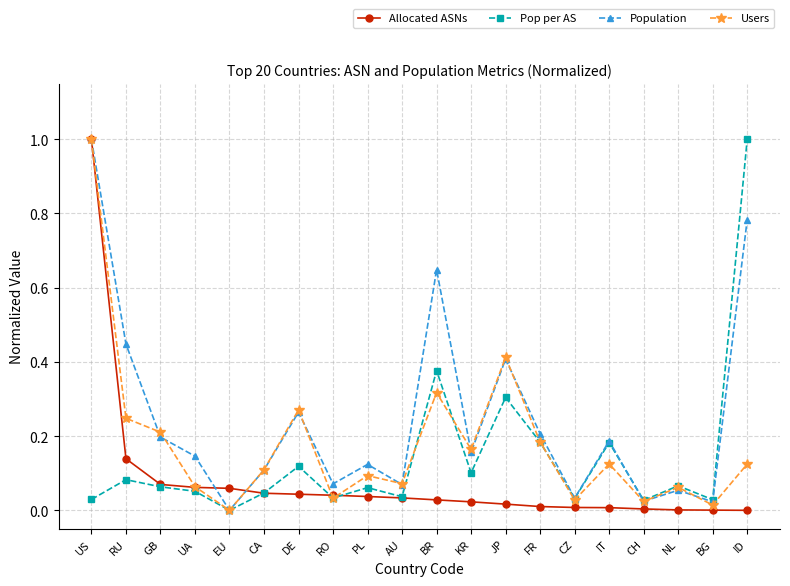

Rank the series by their average value, from highest to lowest.

Population, Users, Pop per AS, Allocated ASNs